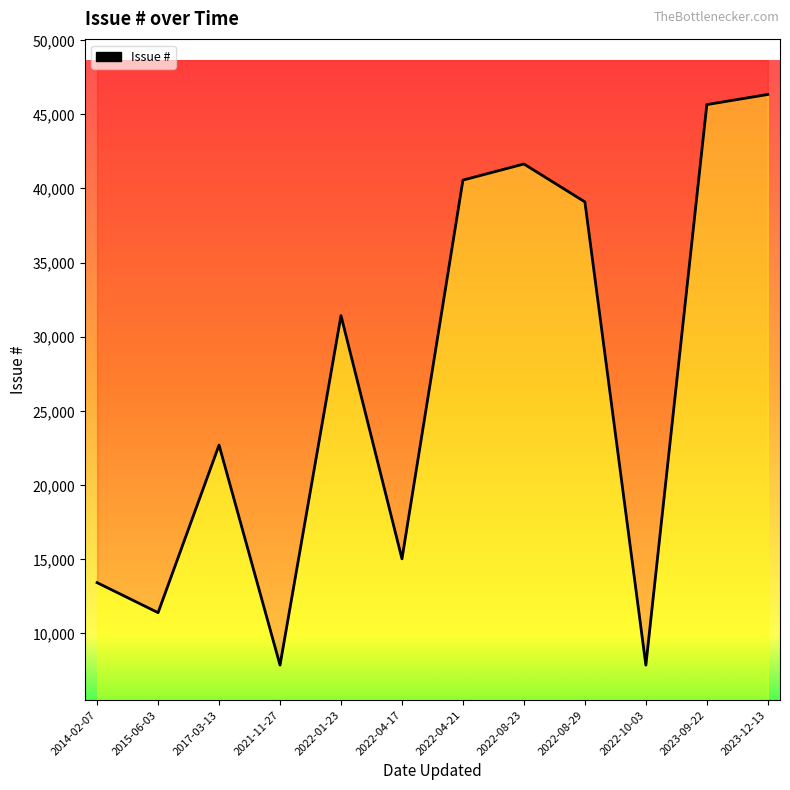

At which category does the data reach its first local valley?

2015-06-03